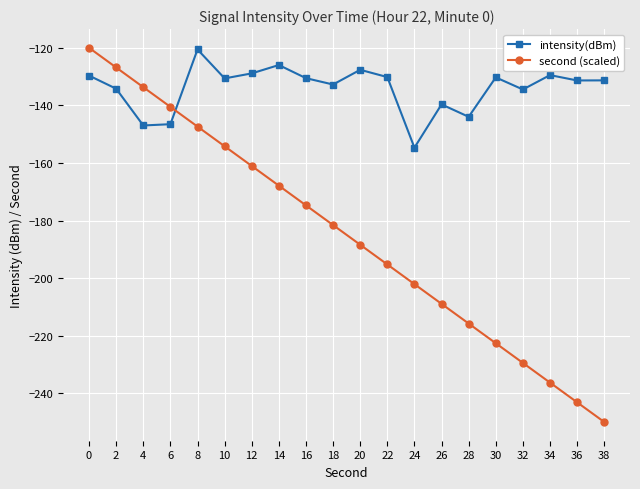

The value of intensity(dBm) at 10 is -130.6. True or false?

True